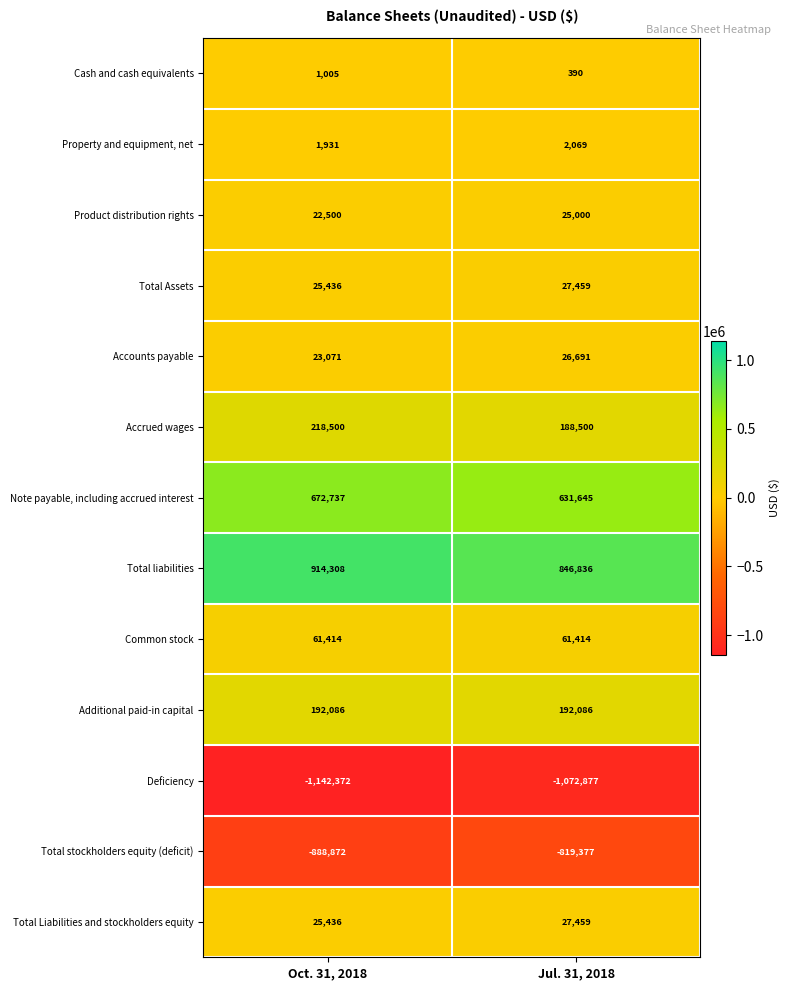

Reading left to right, extract all data points from this chart.

Cash and cash equivalents: Oct. 31, 2018=1005	Jul. 31, 2018=390
Property and equipment, net: Oct. 31, 2018=1931	Jul. 31, 2018=2069
Product distribution rights: Oct. 31, 2018=22500	Jul. 31, 2018=25000
Total Assets: Oct. 31, 2018=25436	Jul. 31, 2018=27459
Accounts payable: Oct. 31, 2018=23071	Jul. 31, 2018=26691
Accrued wages: Oct. 31, 2018=218500	Jul. 31, 2018=188500
Note payable, including accrued interest: Oct. 31, 2018=672737	Jul. 31, 2018=631645
Total liabilities: Oct. 31, 2018=914308	Jul. 31, 2018=846836
Common stock: Oct. 31, 2018=61414	Jul. 31, 2018=61414
Additional paid-in capital: Oct. 31, 2018=192086	Jul. 31, 2018=192086
Deficiency: Oct. 31, 2018=-1142372	Jul. 31, 2018=-1072877
Total stockholders equity (deficit): Oct. 31, 2018=-888872	Jul. 31, 2018=-819377
Total Liabilities and stockholders equity: Oct. 31, 2018=25436	Jul. 31, 2018=27459